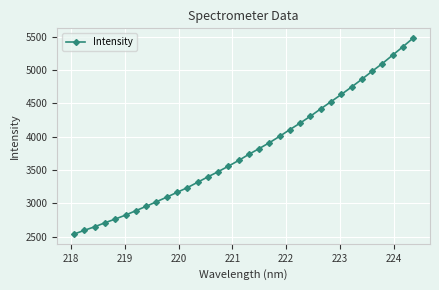

What is the smallest value displayed?

2541.8